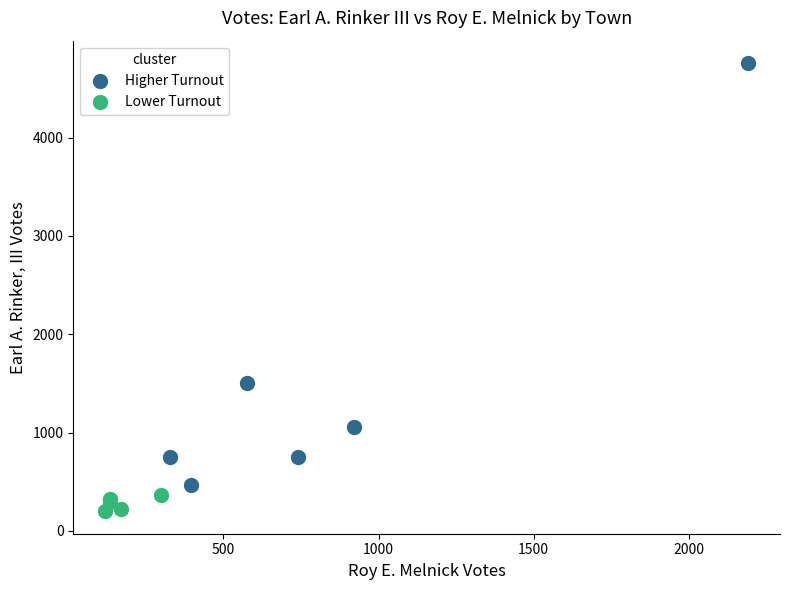

Which series contains the lowest Y value?

Lower Turnout